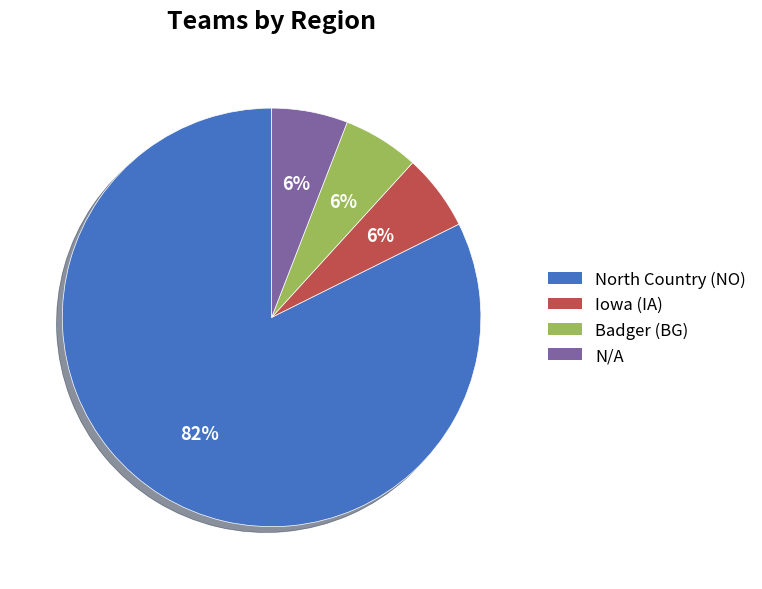

How many slices are in this pie chart?

4